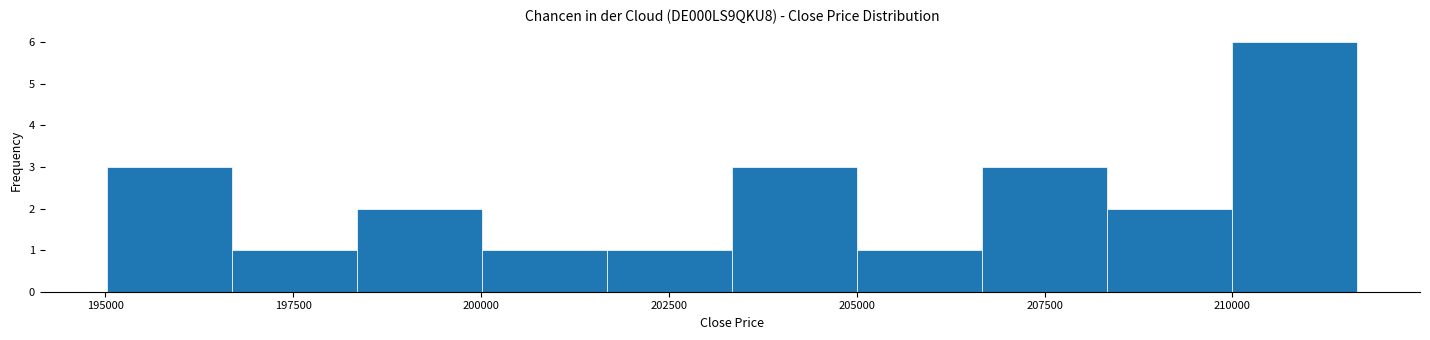

Around what value on the x-axis is the tallest bar? Give the approximate position of its centre, as read against the axis.

211000